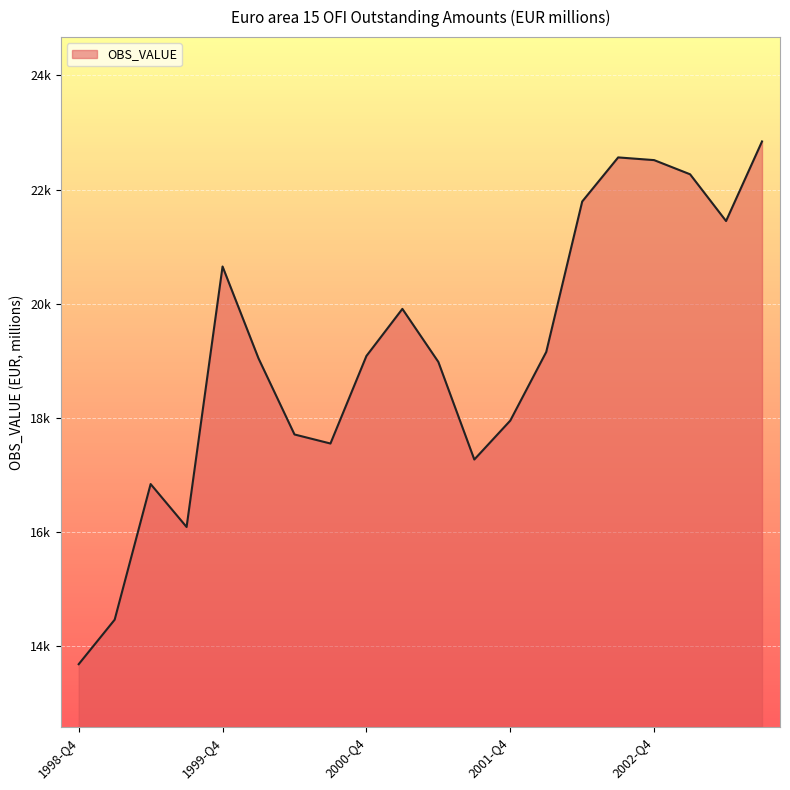

Is this an area chart (filled region under the line)?

Yes